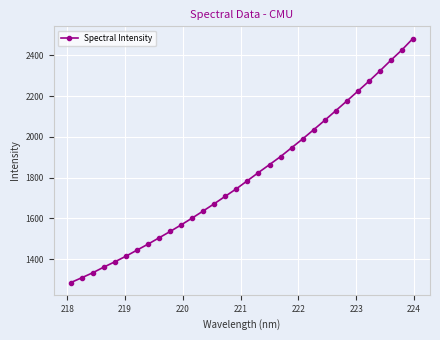

Is this an area chart (filled region under the line)?

No